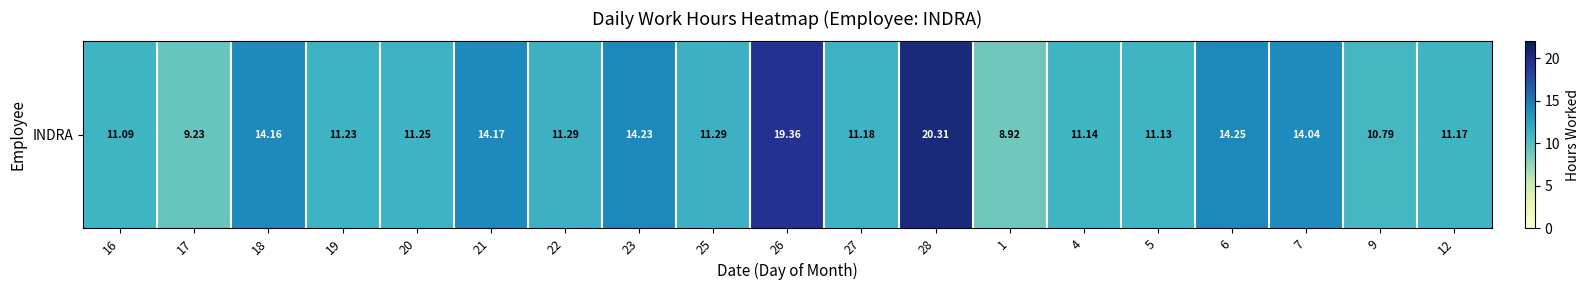

Which label corresponds to the largest value in the chart?

28